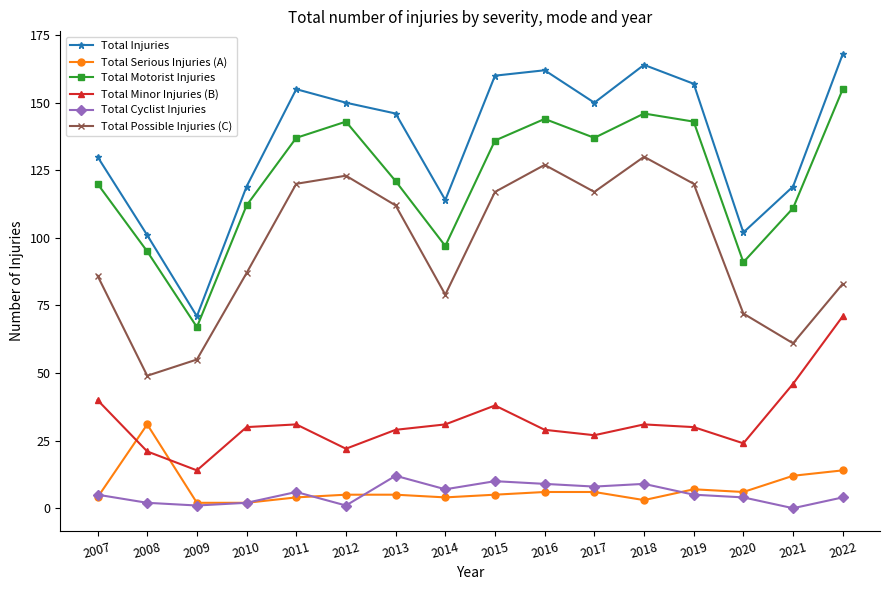

What is the total value across all series at 2016?

477